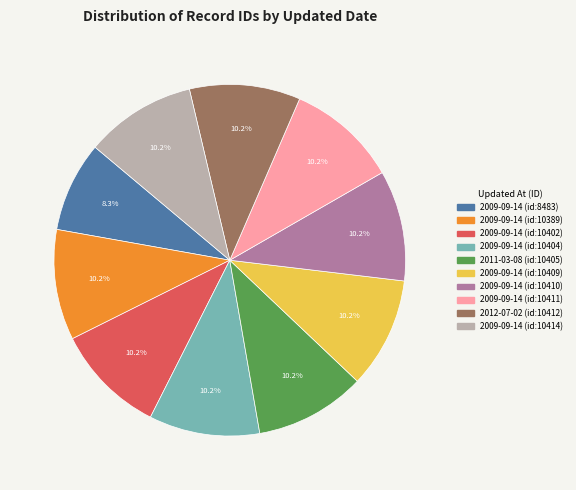

How many slices are in this pie chart?

10